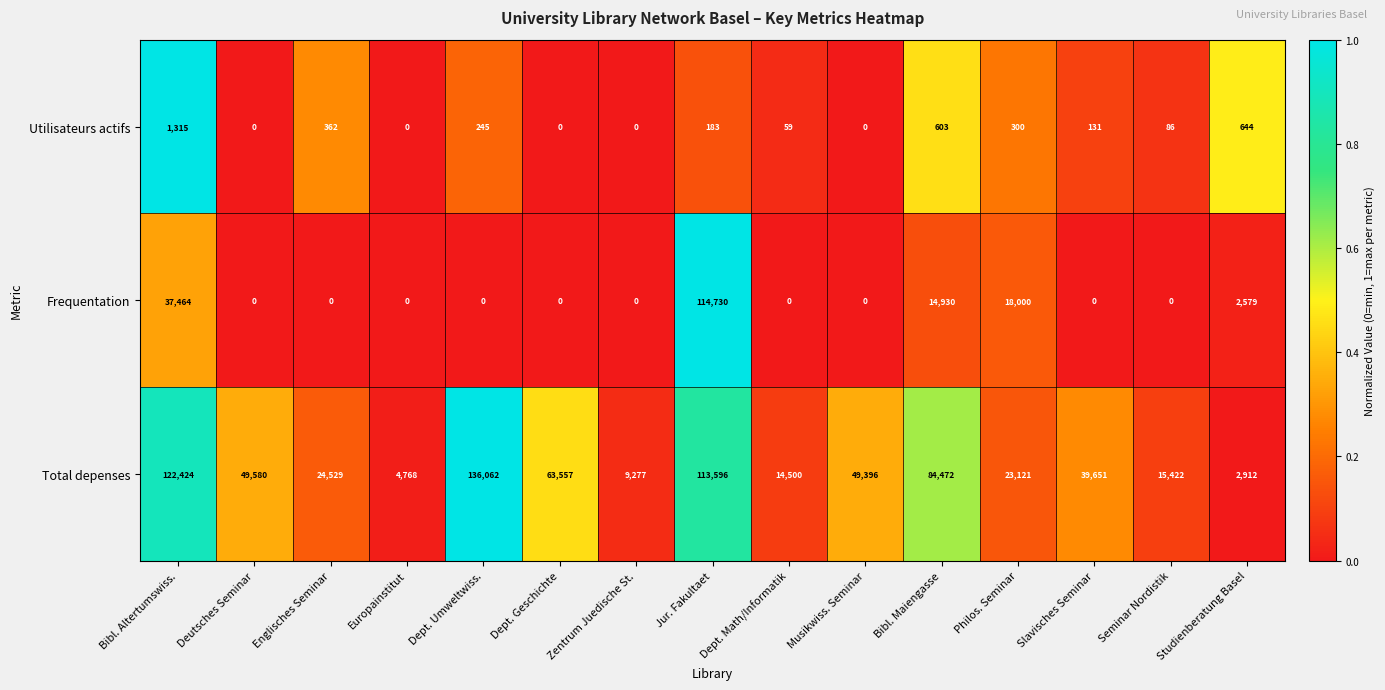

Rank the series by their average value, from highest to lowest.

Total depenses, Frequentation, Utilisateurs actifs